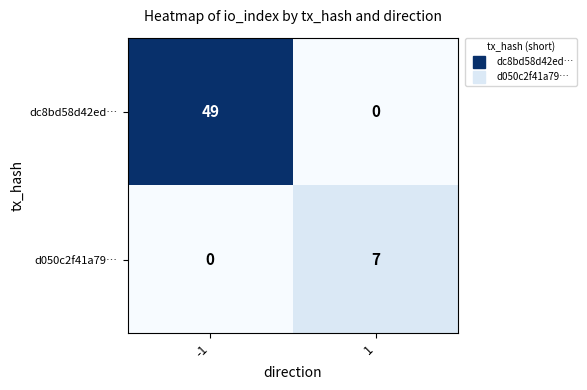

What is the difference between the highest and lowest values at 1?

7